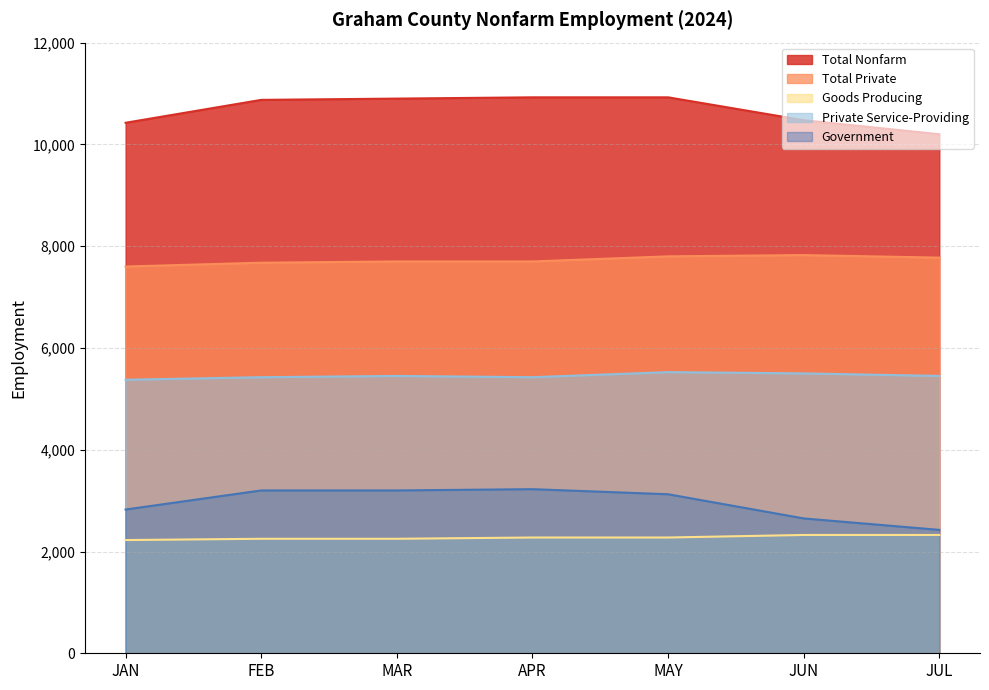

True or false: Government and Total Nonfarm intersect in this chart.

False